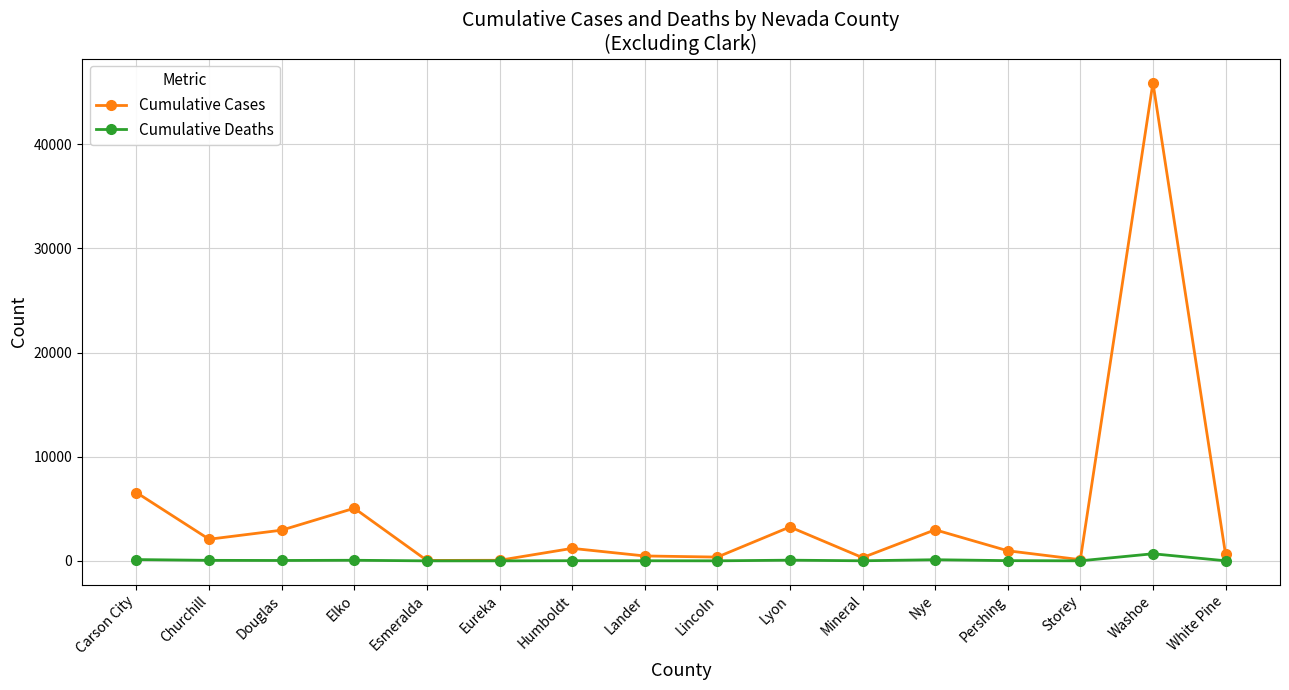

The value of Cumulative Cases at Carson City is 8854. True or false?

False